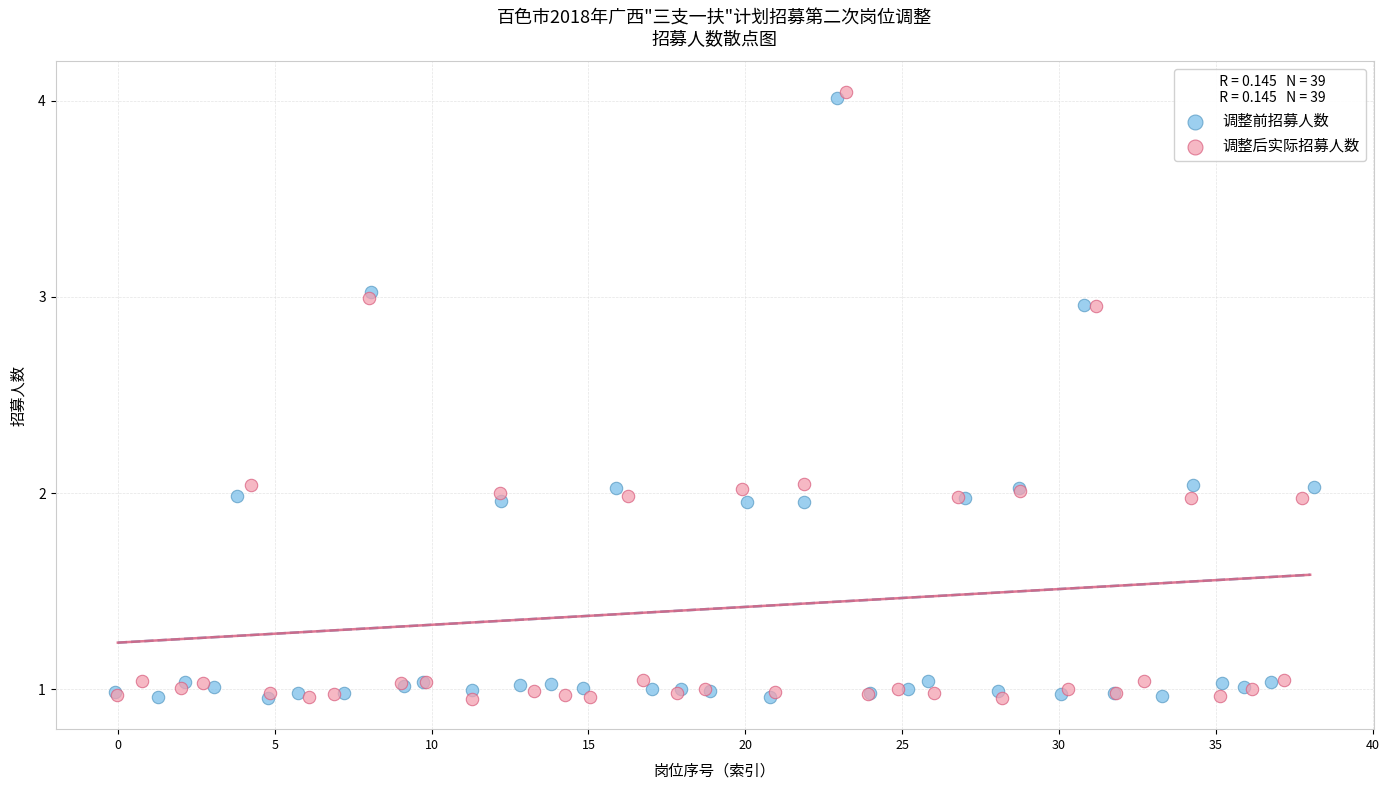

Which series has the largest Y range (max minus min)?

调整后实际招募人数